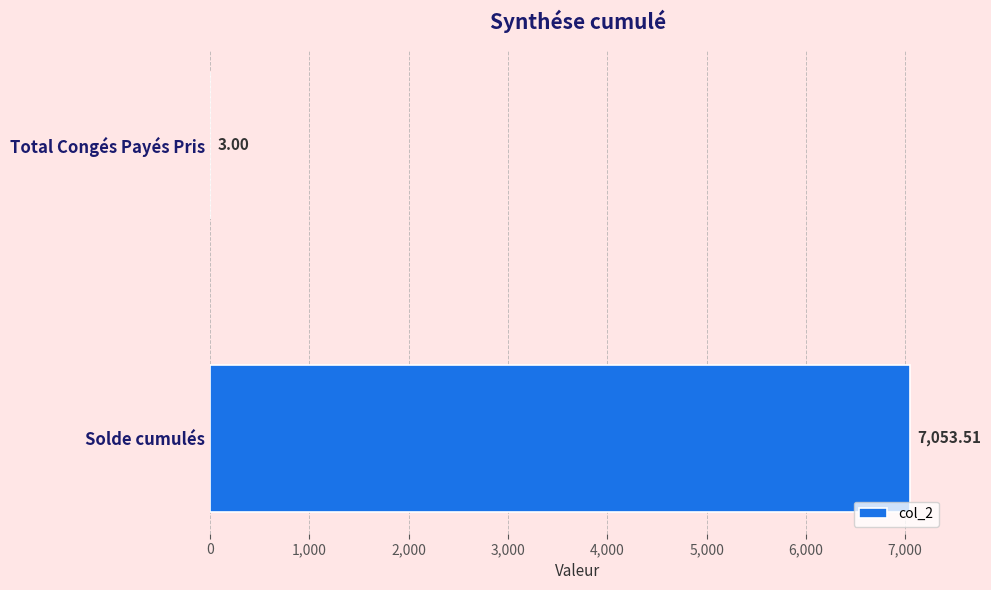

At which category does the chart reach its peak across all series?

Solde cumulés